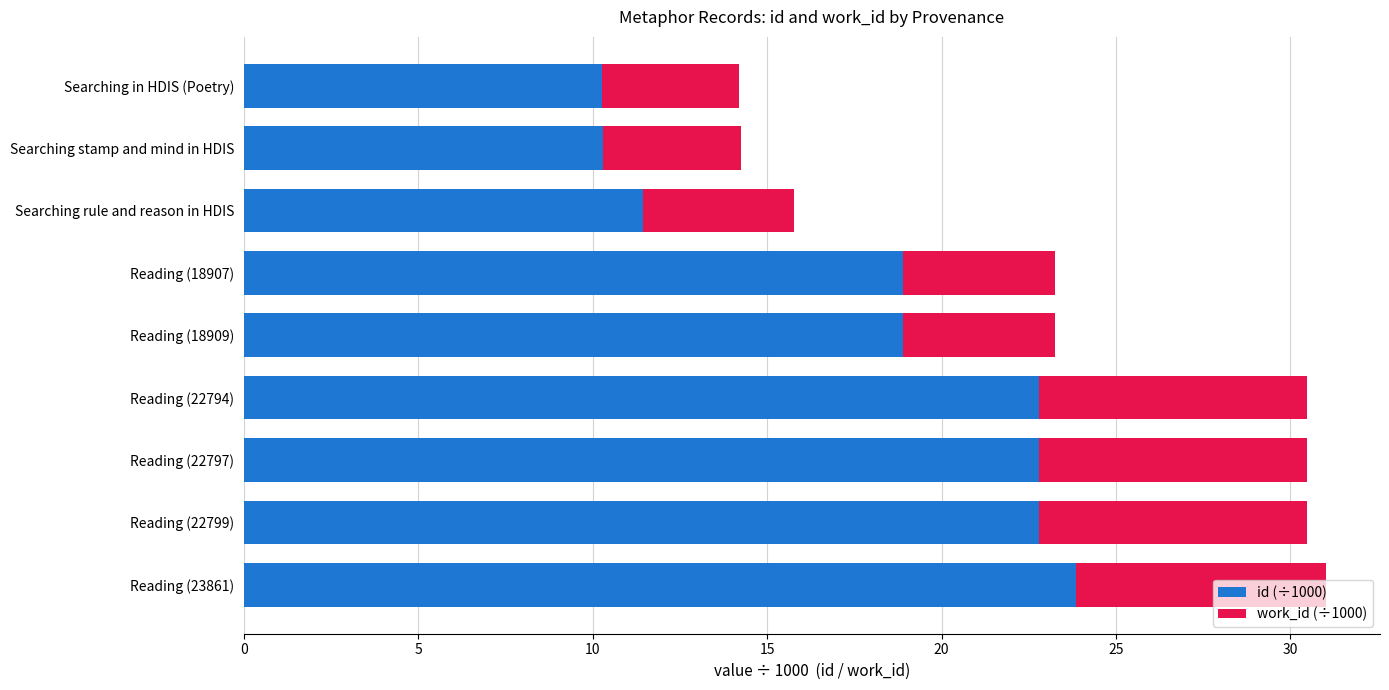

What is the total value across all series at Searching in HDIS (Poetry)?

14.2